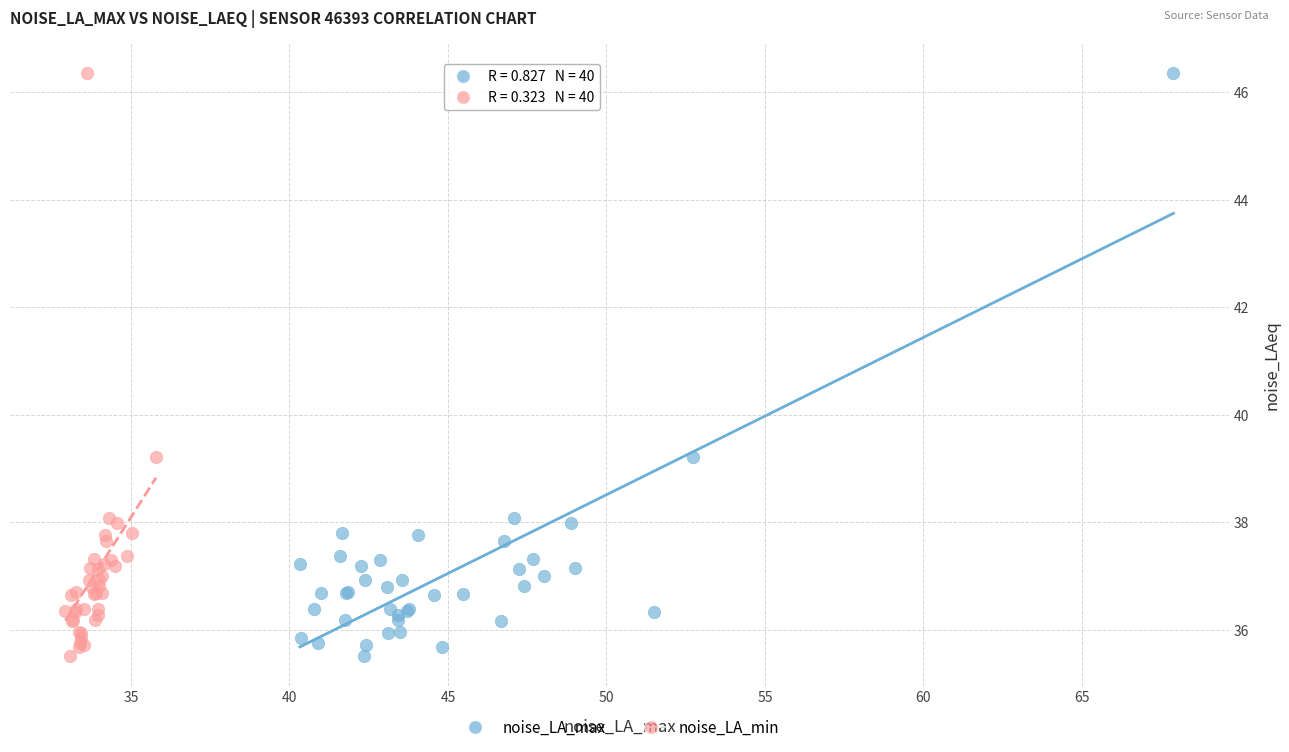

What are all the series names shown in the legend?

noise_LA_max, noise_LA_min